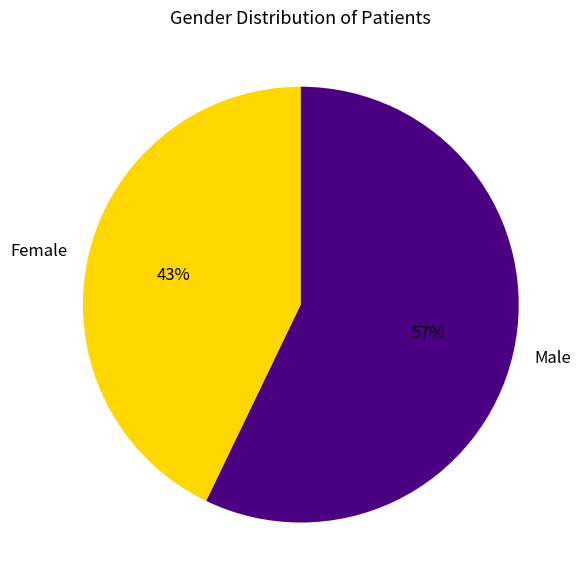

Combined, do Female and Male account for over 50%?

Yes